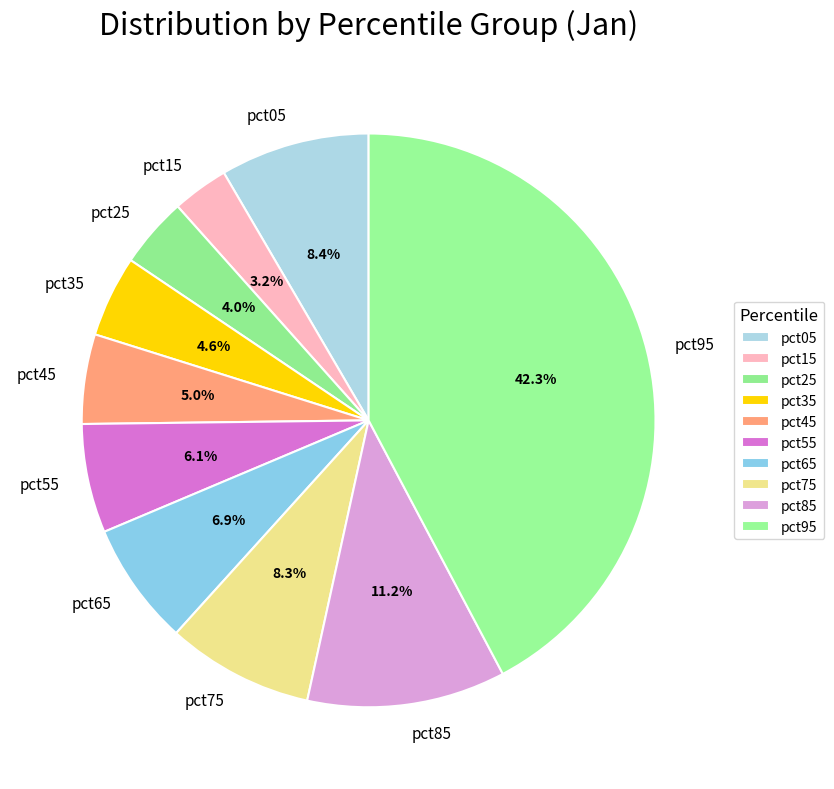

Combined, do pct05 and pct35 account for over 50%?

No